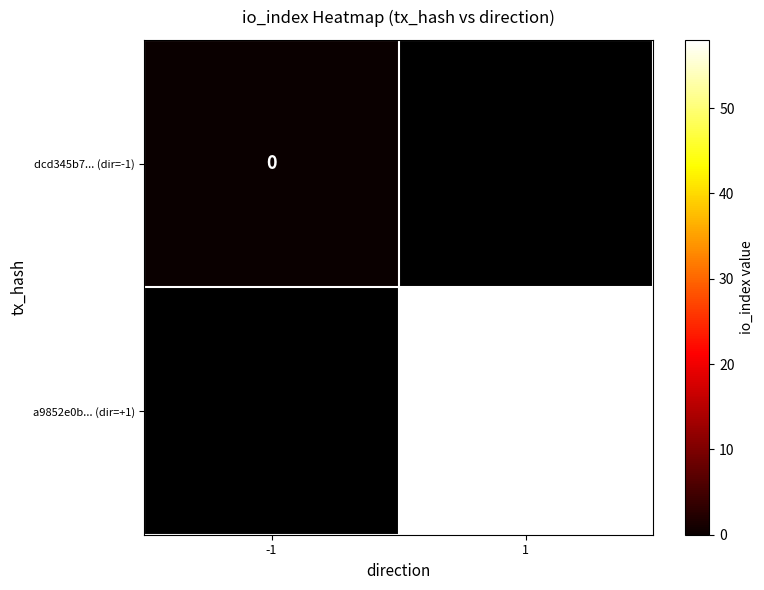

At how many categories does at least one series exceed 26?

1